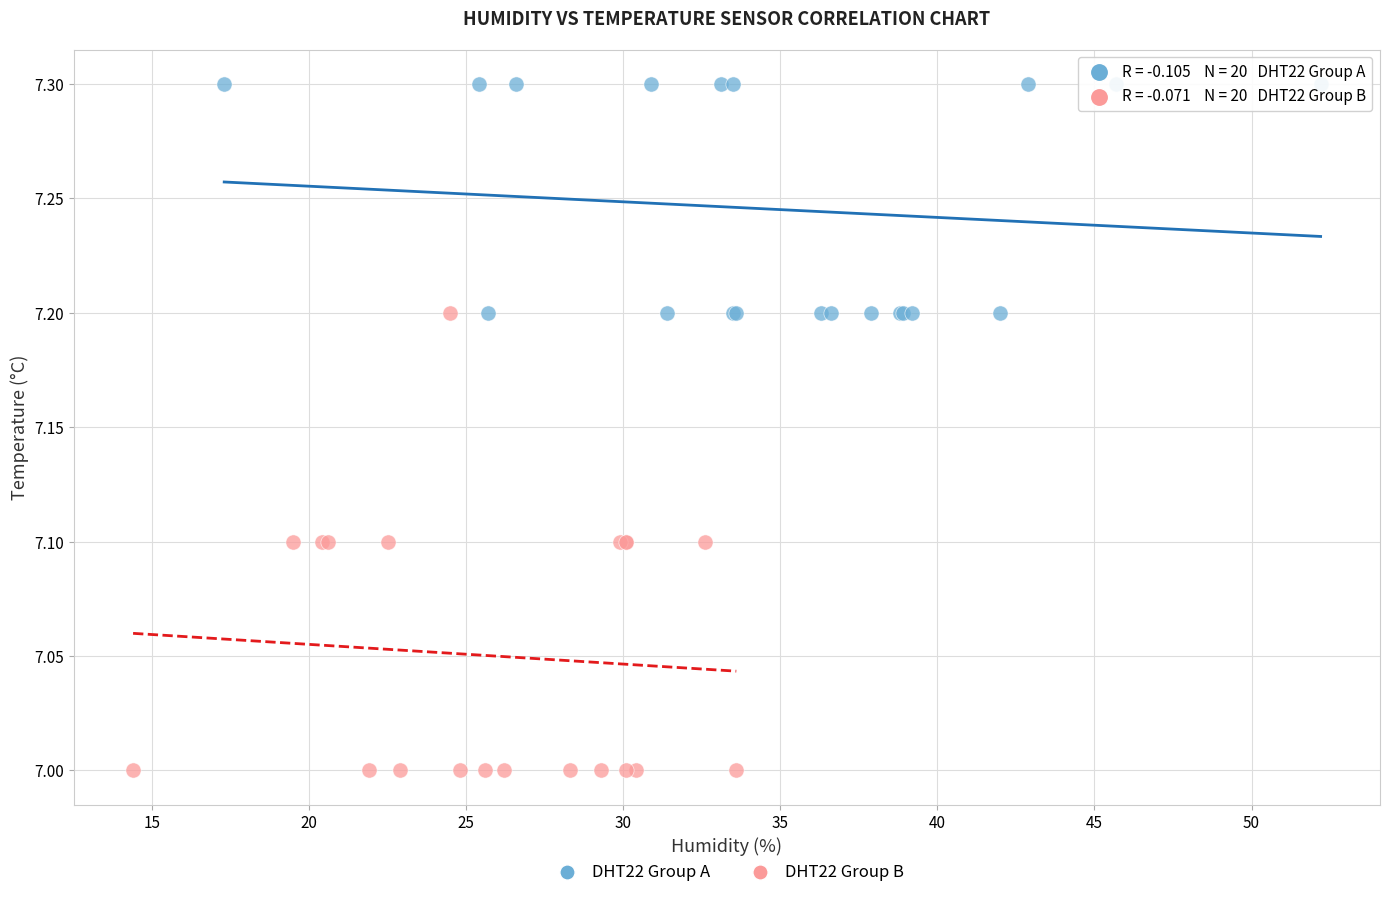

Which series contains the highest Y value?

DHT22 Group A